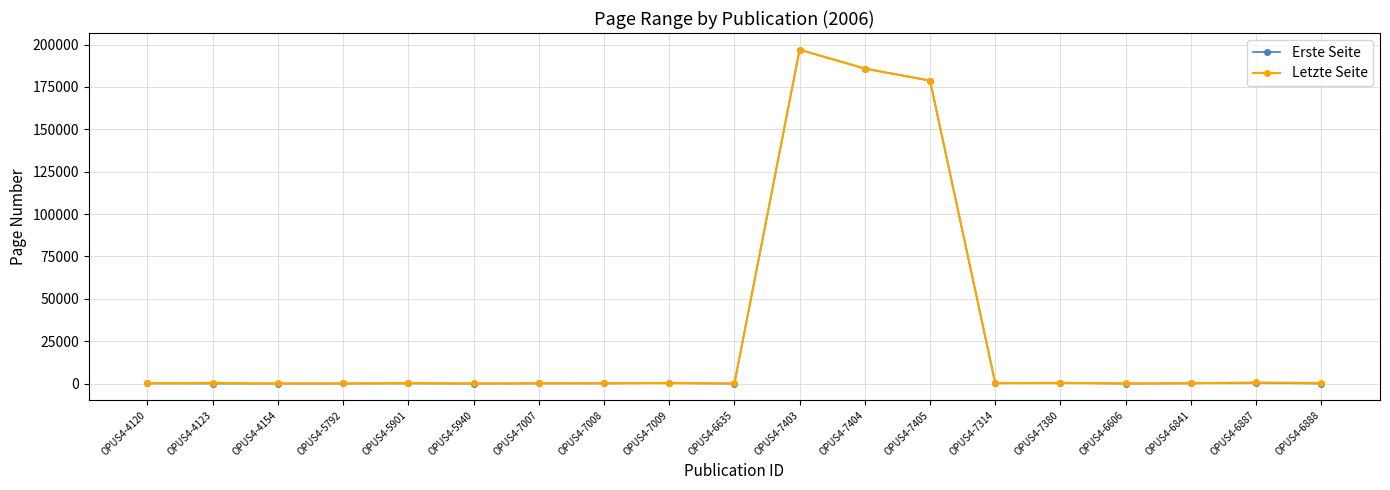

What position from the left is OPUS4-7009?

9